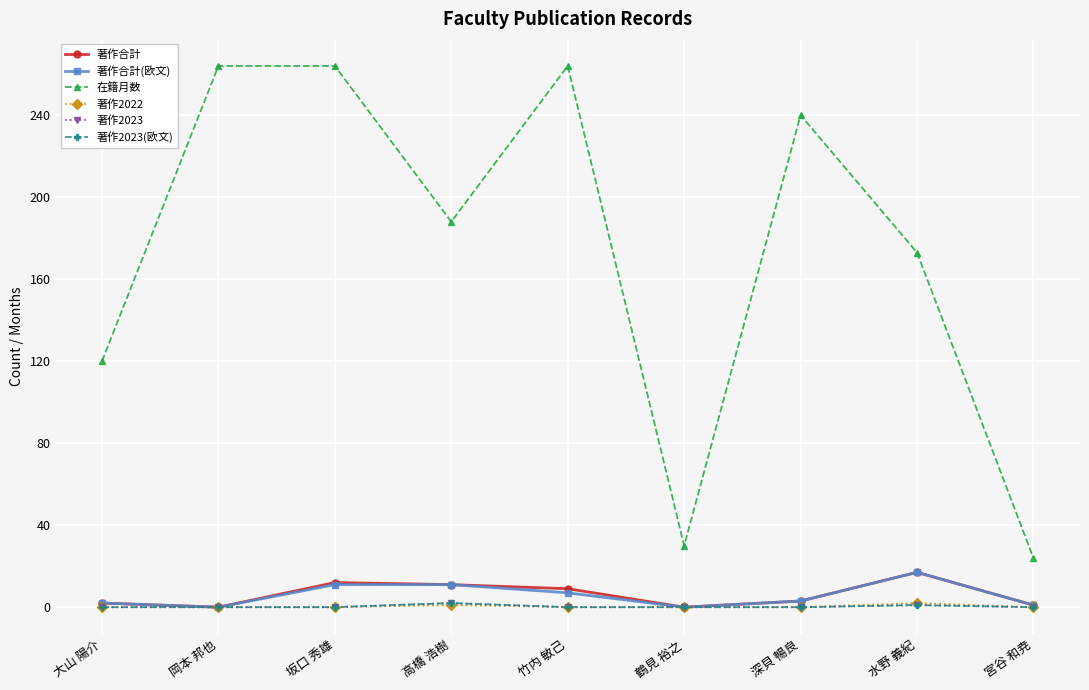

Reading left to right, extract all data points from this chart.

著作合計: 2	0	12	11	9	0	3	17	1
著作合計(欧文): 2	0	11	11	7	0	3	17	1
在籍月数: 120	264	264	188	264	30	240	173	24
著作2022: 0	0	0	1	0	0	0	2	0
著作2023: 0	0	0	2	0	0	0	1	0
著作2023(欧文): 0	0	0	2	0	0	0	1	0